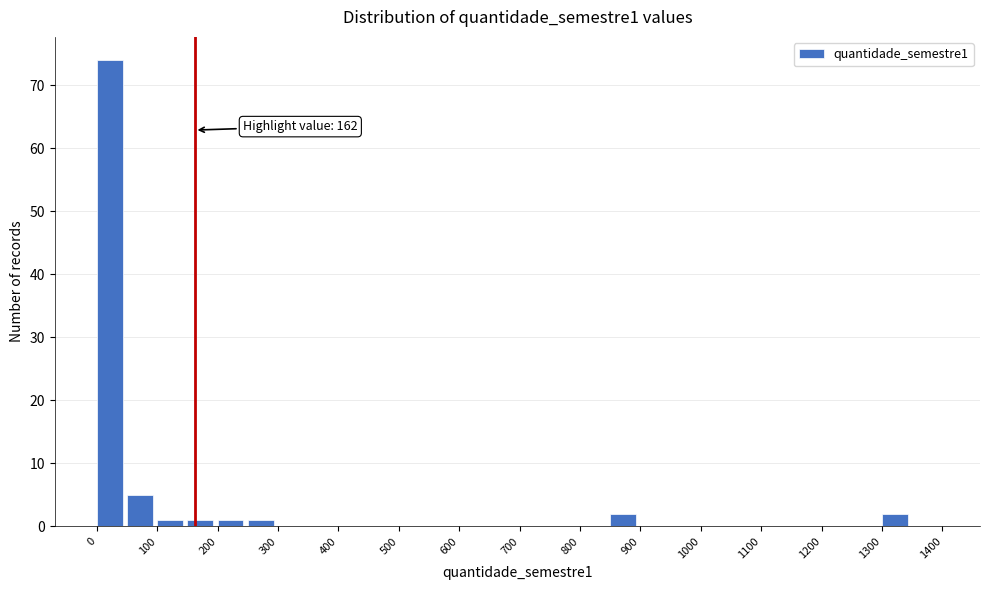

Over which range of the x-axis is the bar tallest?

0 to 50